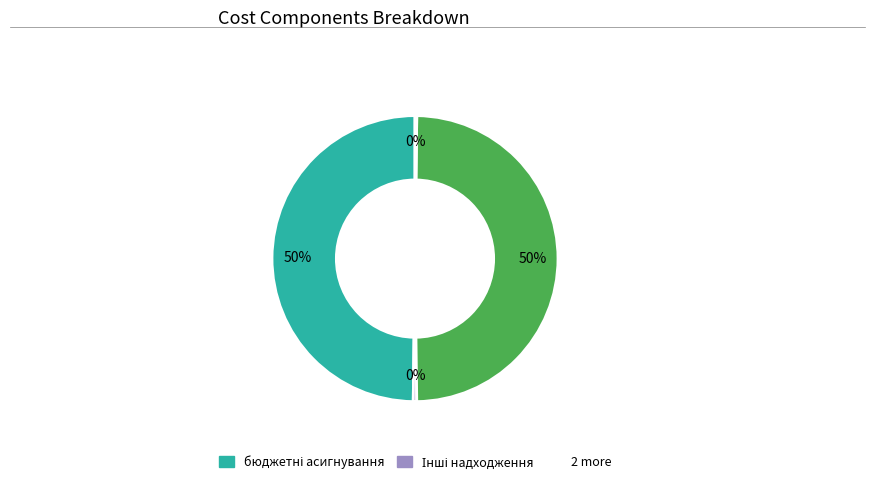

To the nearest percent, what is the difference between the largest and smallest slice percentages?

50%